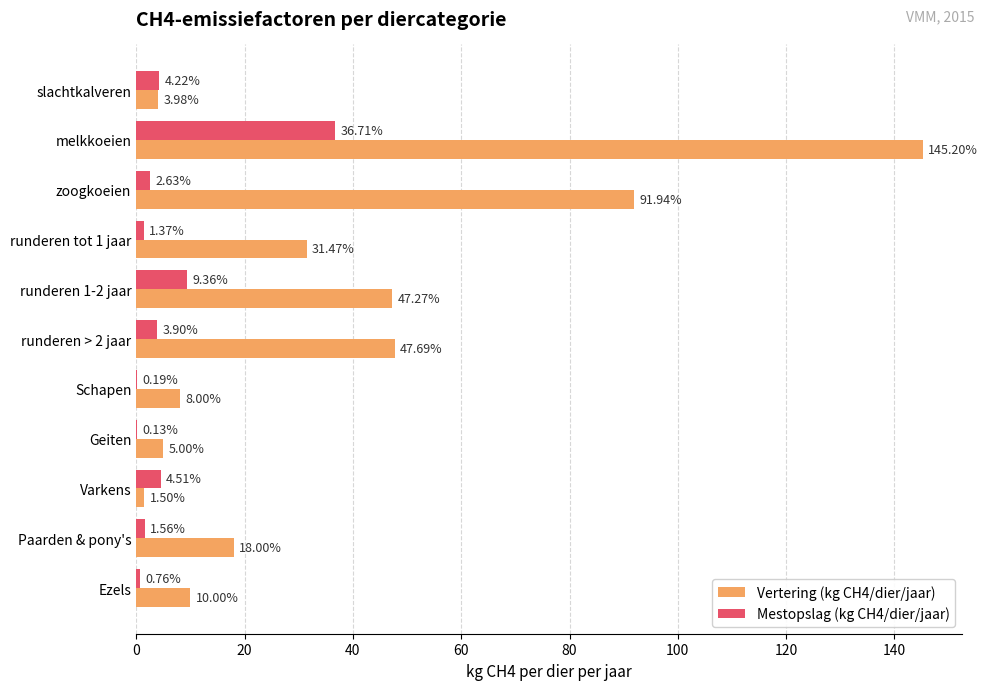

Which series has the largest total across all categories?

Vertering (kg CH4/dier/jaar)